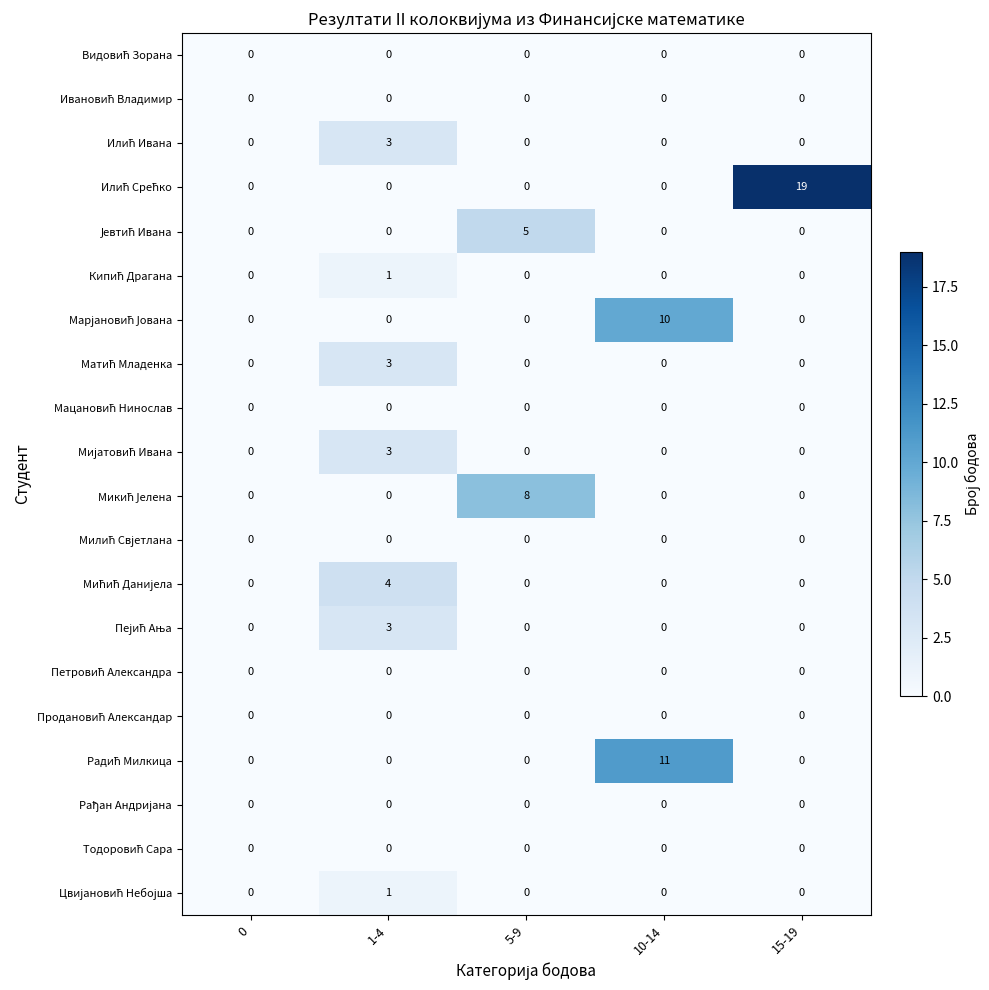

What is the total value across all series at 15-19?

19